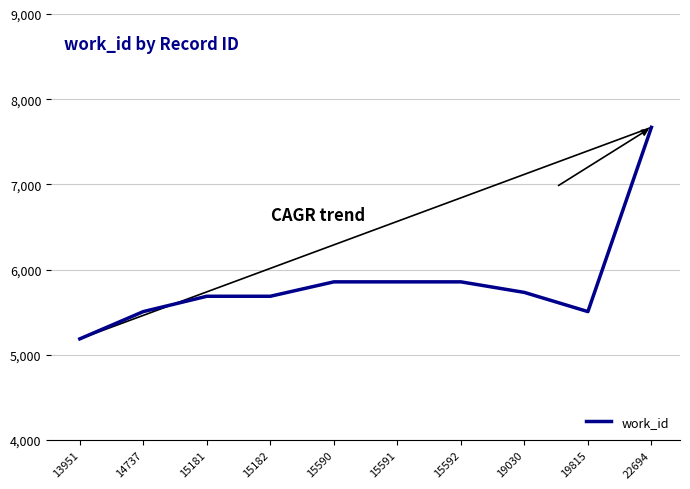

What is the minimum value shown in the chart?

5188